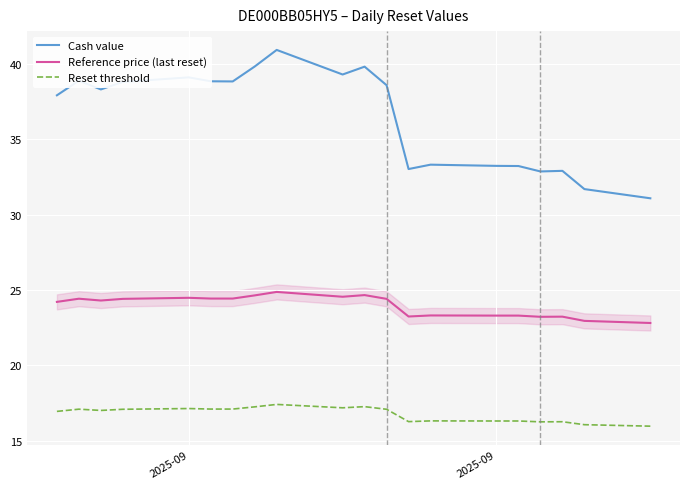

What is the sum of all Reset threshold values?

335.4